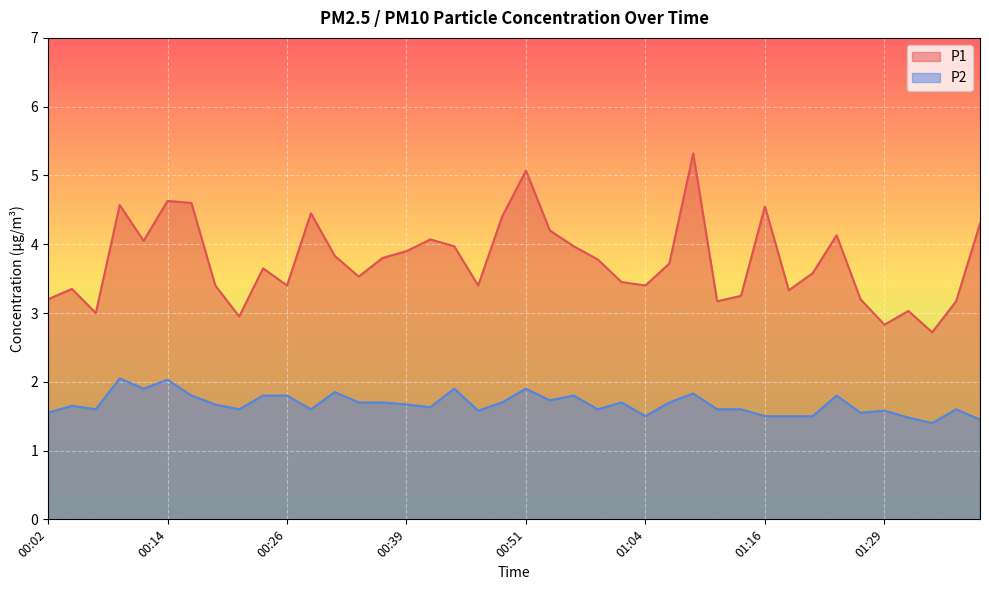

How many series are shown in this chart?

2